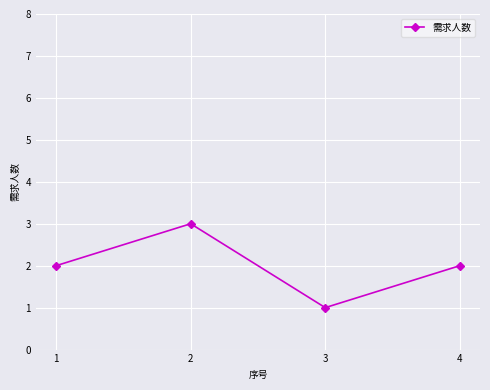

True or false: the data shows 2 at 4.

True